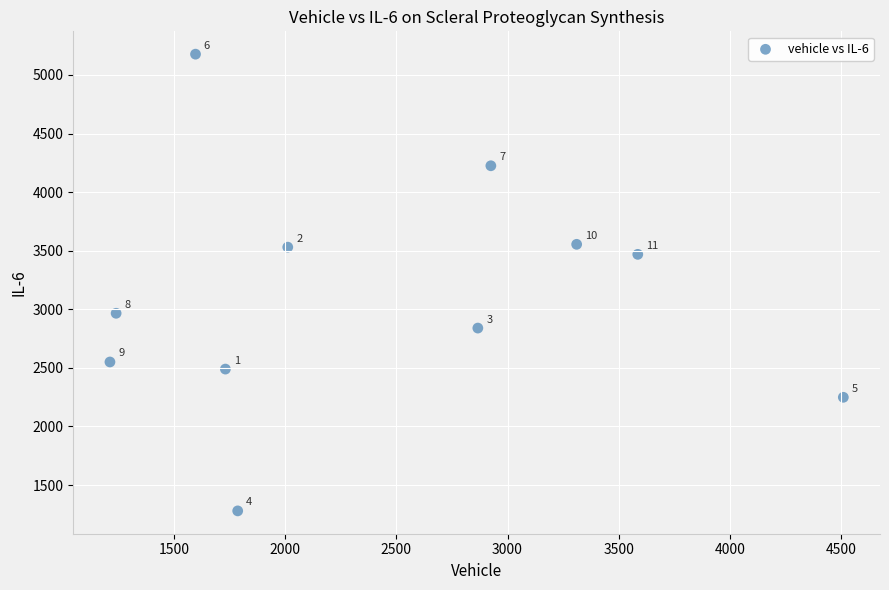

What Y value in the scatter plot is closest to 3228?

3469.2